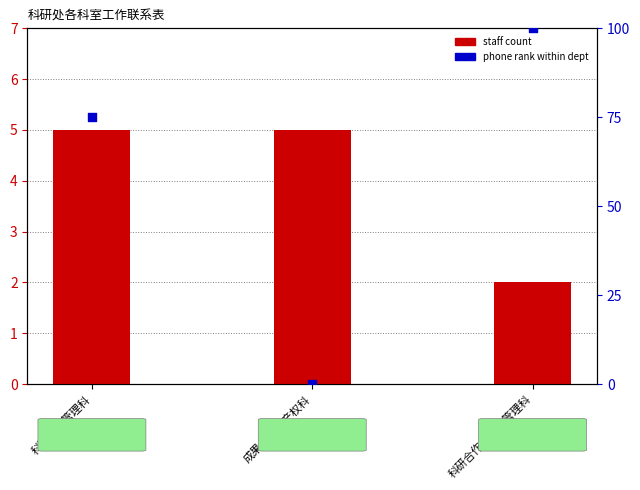

Which series contains the highest Y value?

phone rank within dept